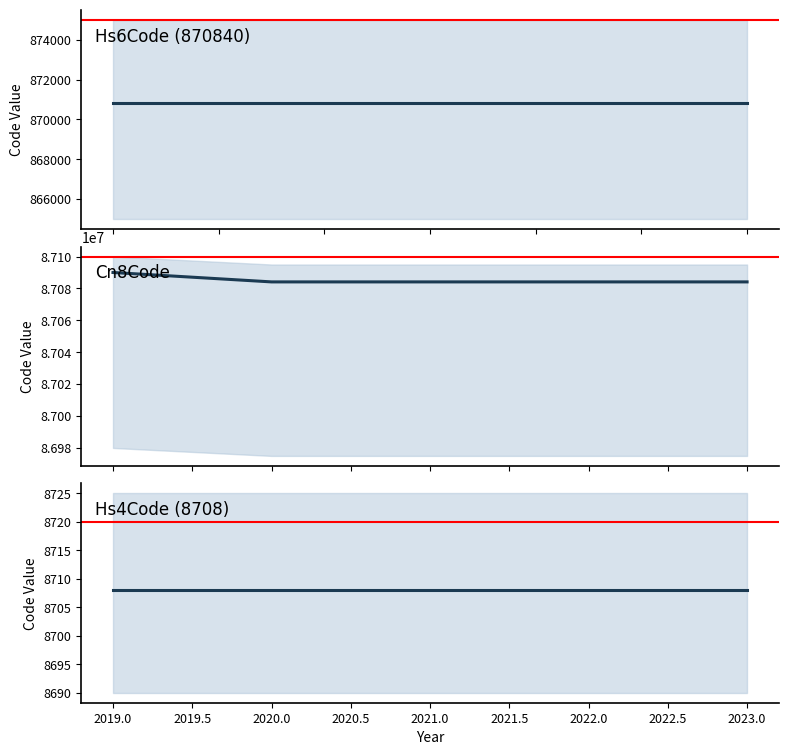

Which has a higher value, 2019.0 or 2019.0?

2019.0